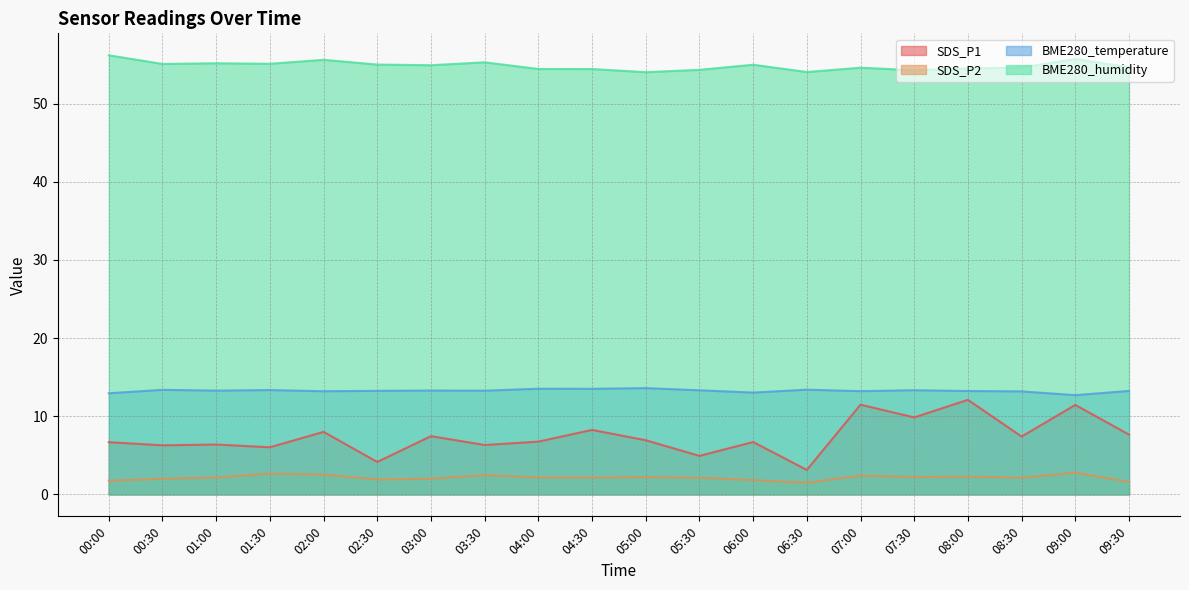

Which series has the widest spread of values?

SDS_P1